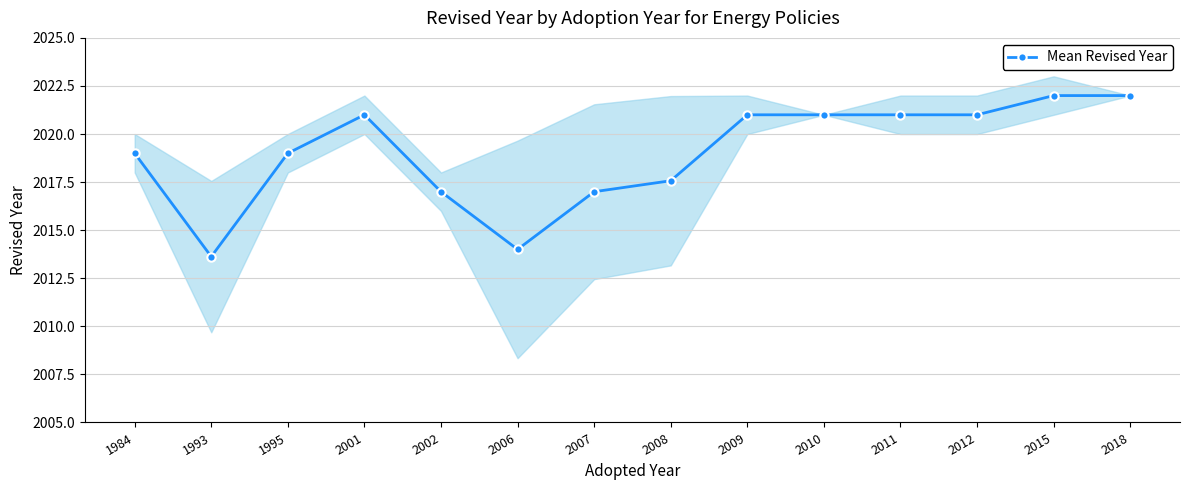

What is the difference between the maximum and minimum values?

8.4